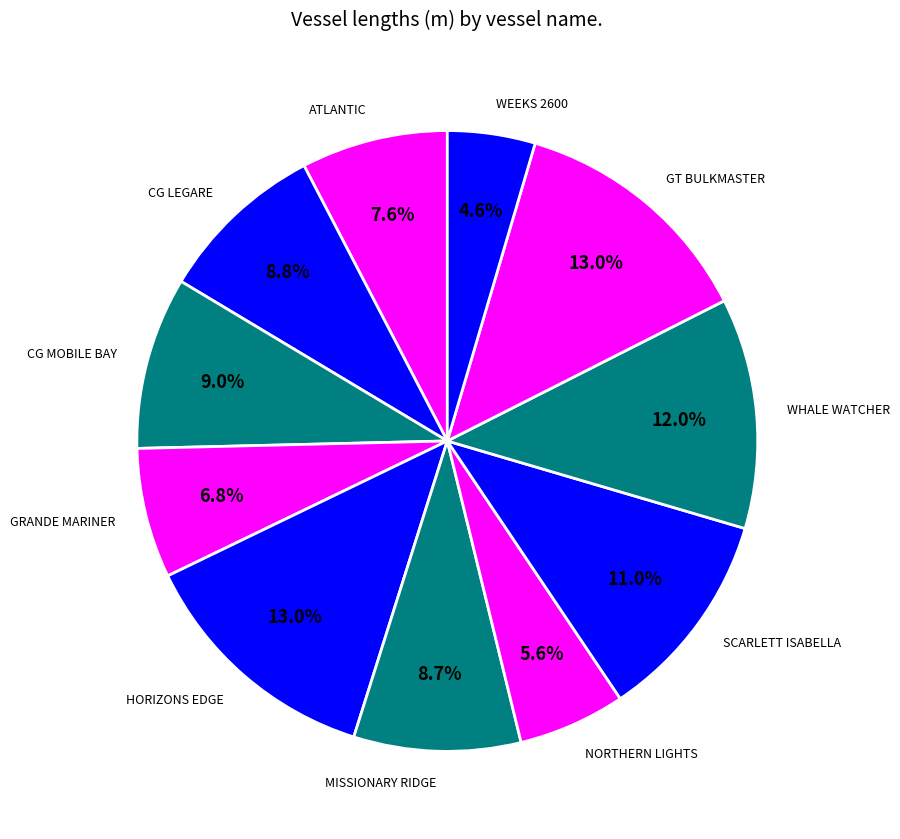

Combined, do MISSIONARY RIDGE and GT BULKMASTER account for over 50%?

No